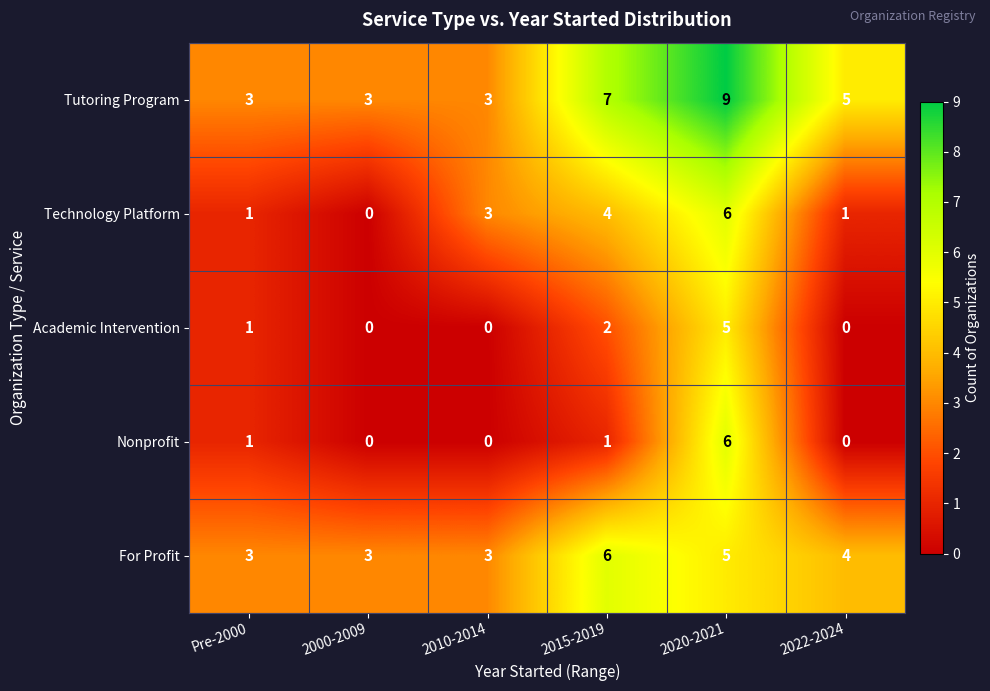

Count the Tutoring Program values in the range 3 to 7.

5